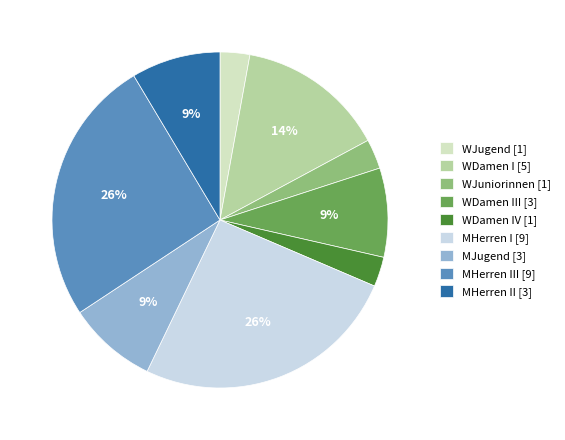

To the nearest percent, what is the difference between the largest and smallest slice percentages?

23%